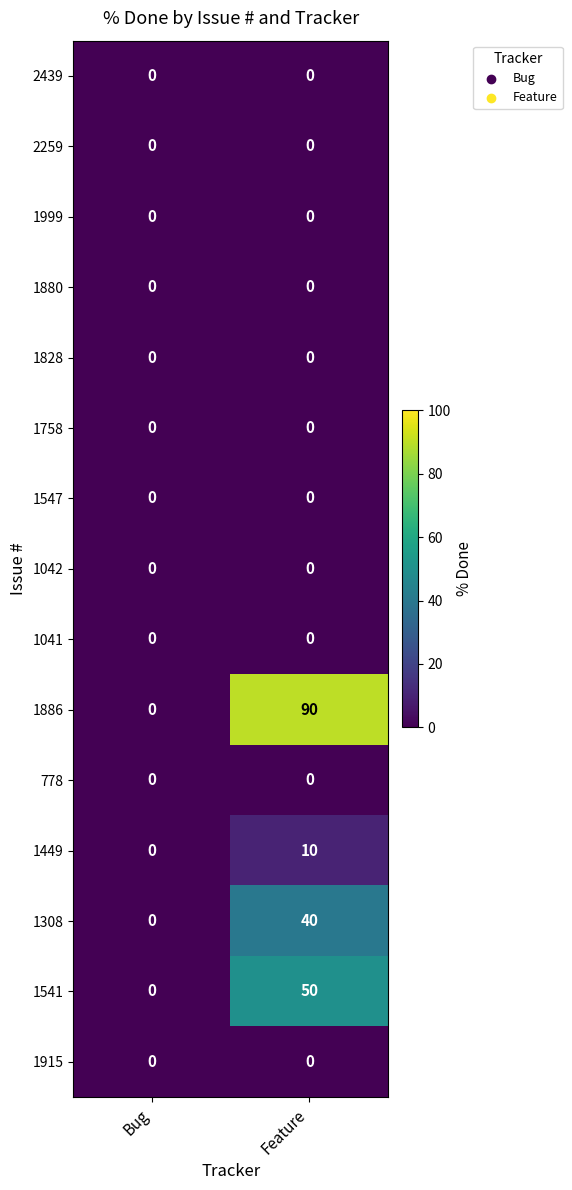

What is the sum of the 1541 values at Bug and Feature?

50